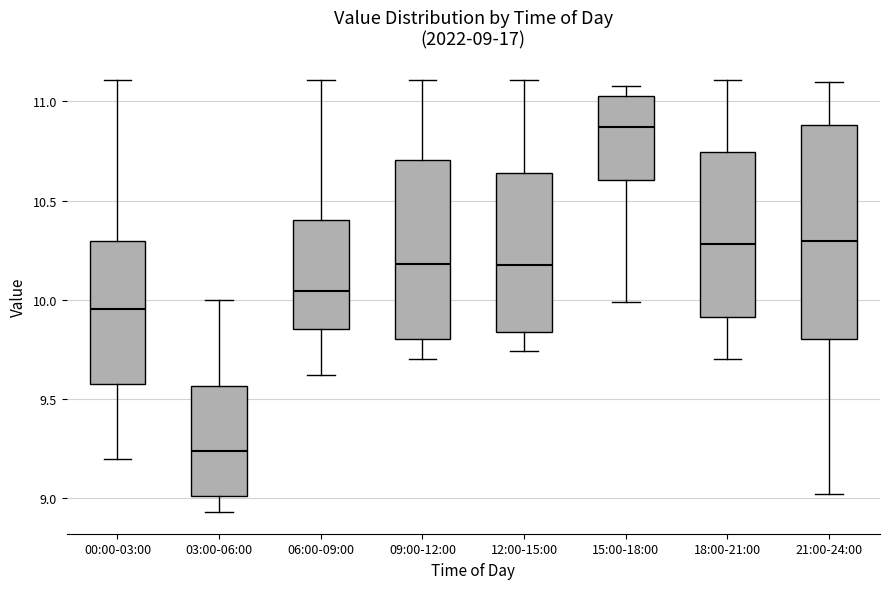

Which box has the lowest median line?

03:00-06:00